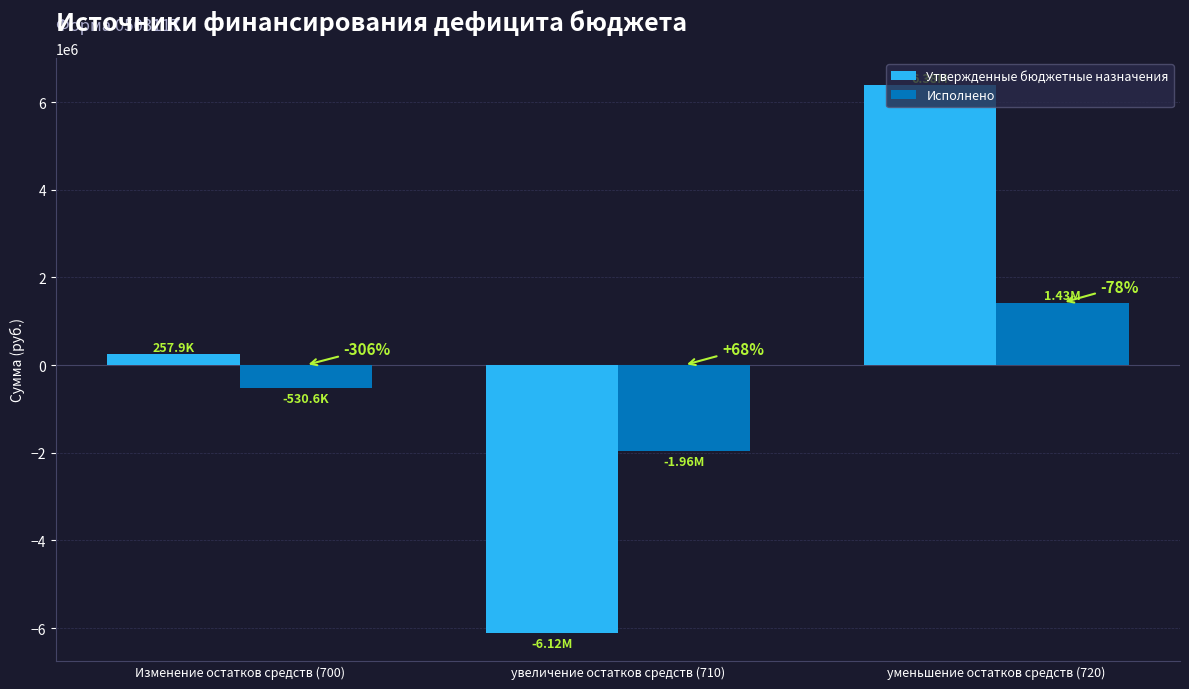

What is the average value of the Исполнено series?

-353747.1